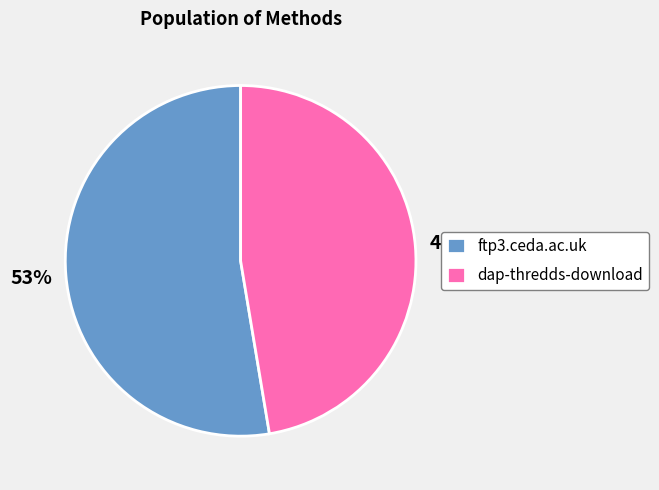

To the nearest percent, what portion does dap-thredds-download represent?

47%